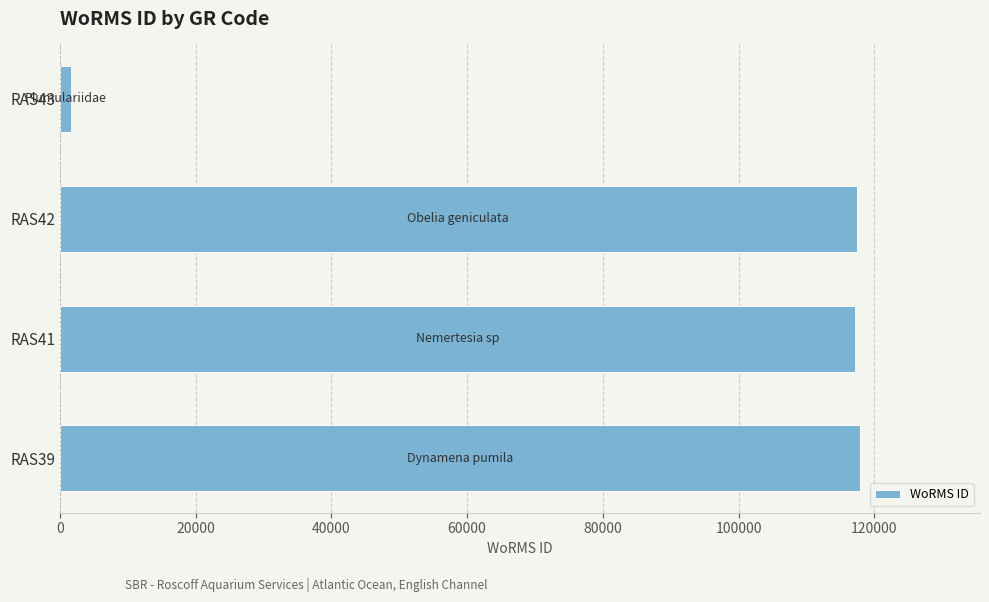

Is it true that the value at RAS39 is 117888?

True